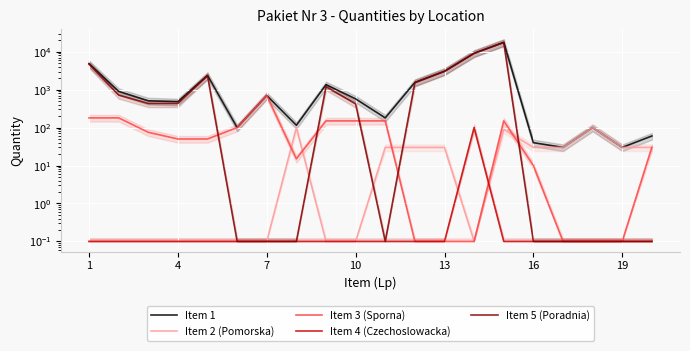

Reading left to right, extract all data points from this chart.

Item 1: 4860.0	900.0	507.0	482.0	2370.0	100.0	700.0	115.0	1350.0	570.0	180.0	1550.0	3054.0	9100.0	17680.0	40.0	30.0	100.0	30.0	60.0
Item 2 (Pomorska): 0.1	0.1	0.1	0.1	0.1	0.1	0.1	100.0	0.1	0.1	30.0	30.0	30.0	0.1	90.0	30.0	30.0	100.0	30.0	30.0
Item 3 (Sporna): 180.0	180.0	75.0	50.0	50.0	100.0	700.0	15.0	150.0	150.0	150.0	0.1	0.1	0.1	150.0	10.0	0.1	0.1	0.1	30.0
Item 4 (Czechoslowacka): 0.1	0.1	0.1	0.1	0.1	0.1	0.1	0.1	0.1	0.1	0.1	0.1	0.1	100.0	0.1	0.1	0.1	0.1	0.1	0.1
Item 5 (Poradnia): 4680.0	720.0	432.0	432.0	2320.0	0.1	0.1	0.1	1200.0	420.0	0.1	1520.0	3024.0	9000.0	17440.0	0.1	0.1	0.1	0.1	0.1